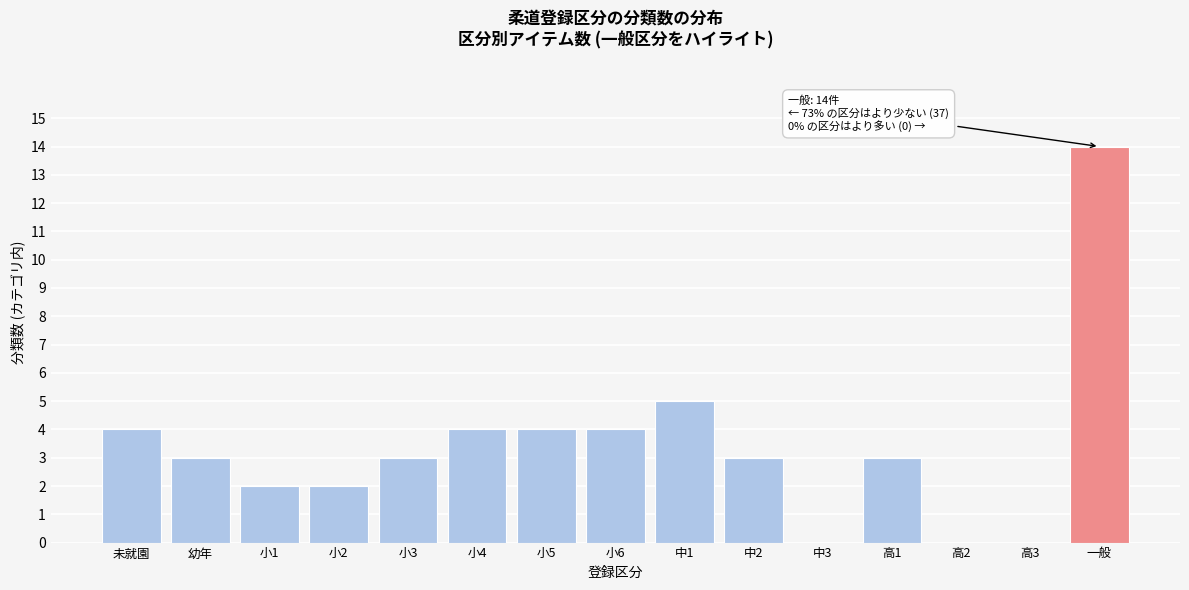

Reading right to left, list all the values displayed in this chart.

一般=14	高3=0	高2=0	高1=3	中3=0	中2=3	中1=5	小6=4	小5=4	小4=4	小3=3	小2=2	小1=2	幼年=3	未就園=4